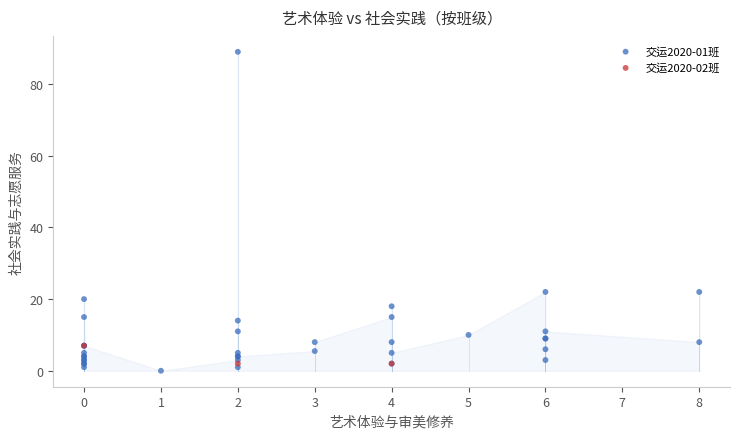

Which series has the largest Y range (max minus min)?

交运2020-01班